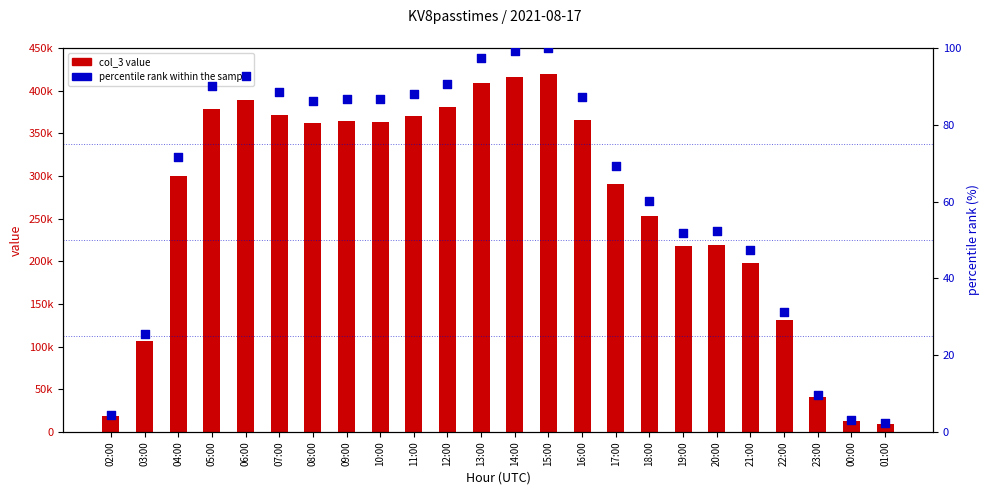

Which series has the widest spread of Y values?

col_3 value